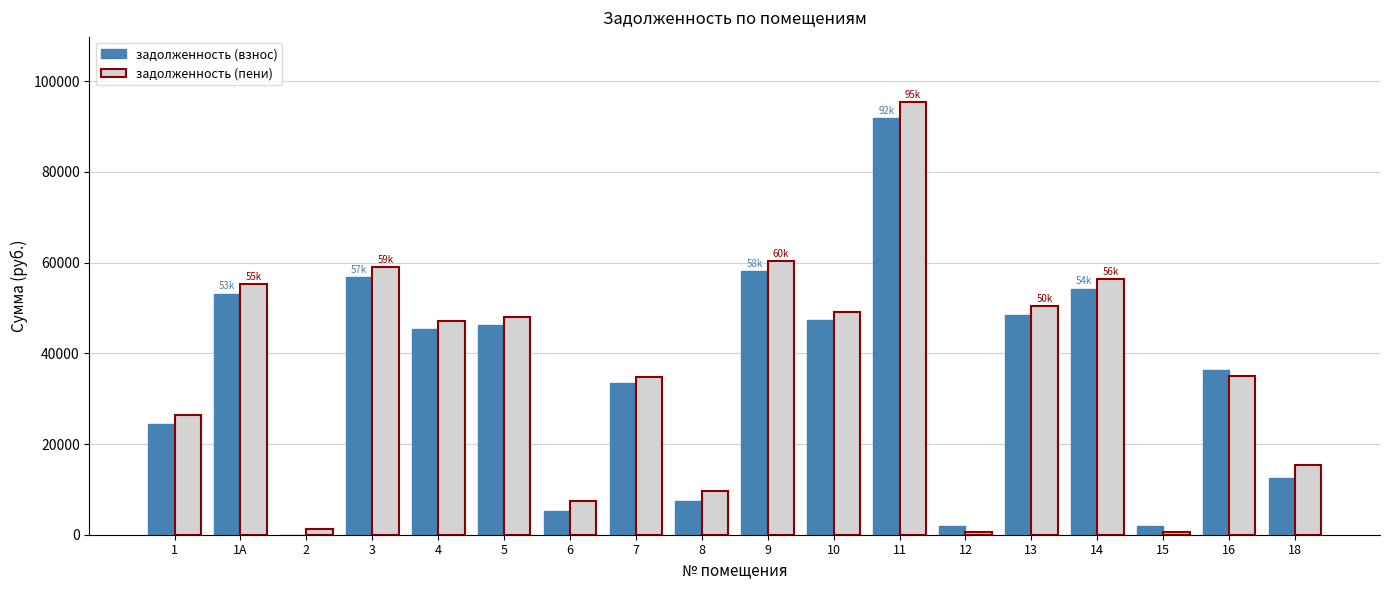

What is the maximum value for задолженность (пени)?

95442.2